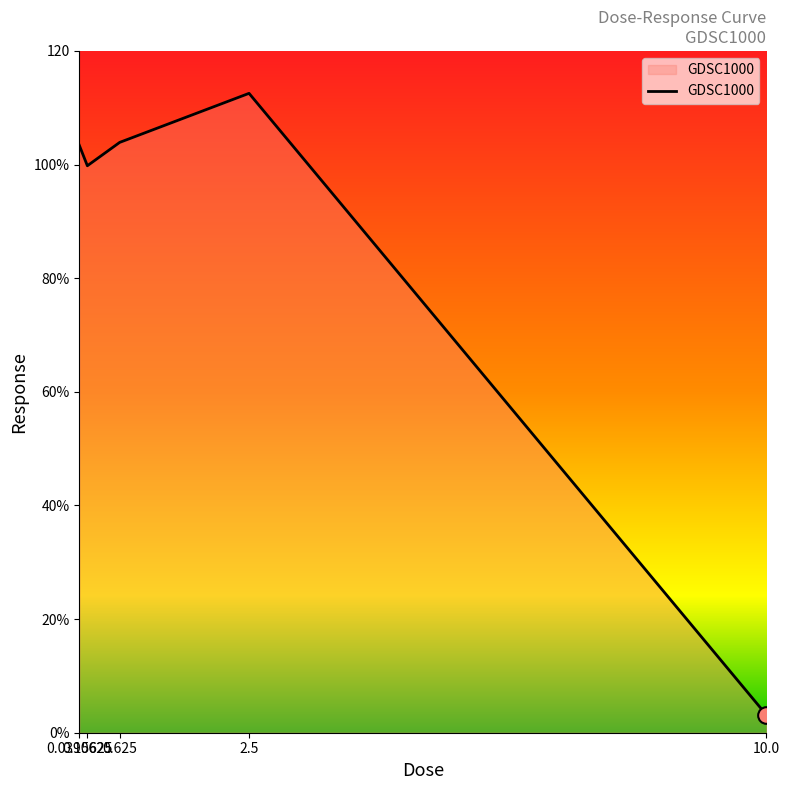

Is it true that the value at 0.0390625 is 137.9?

False